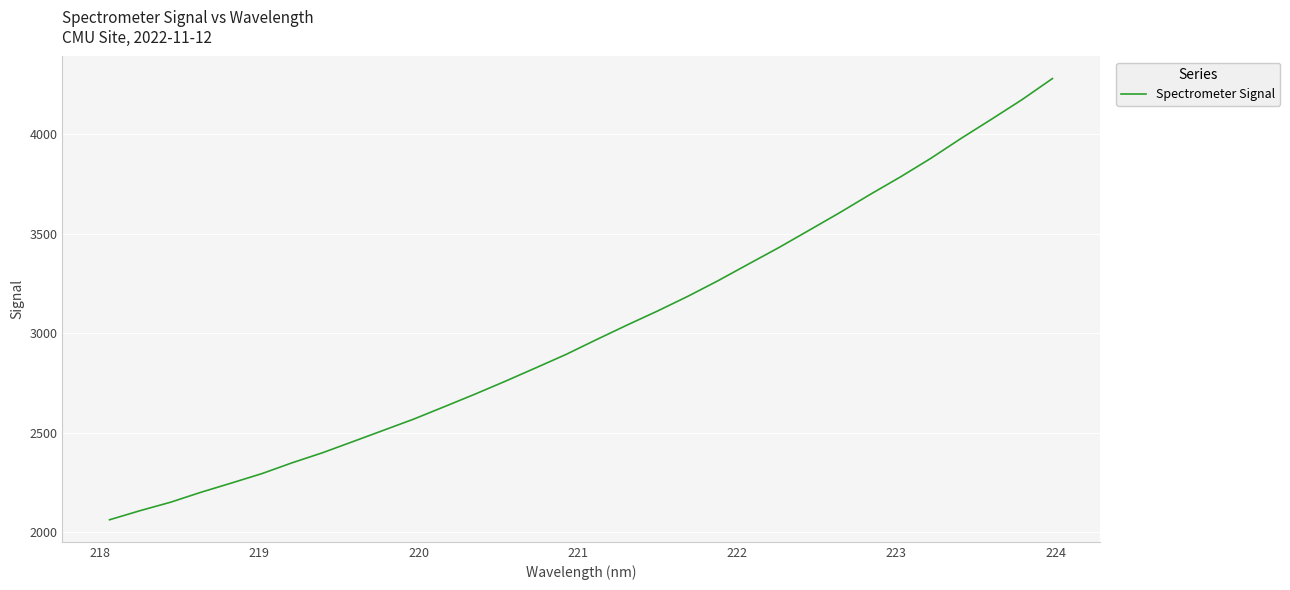

What is the maximum value shown in the chart?

4278.3